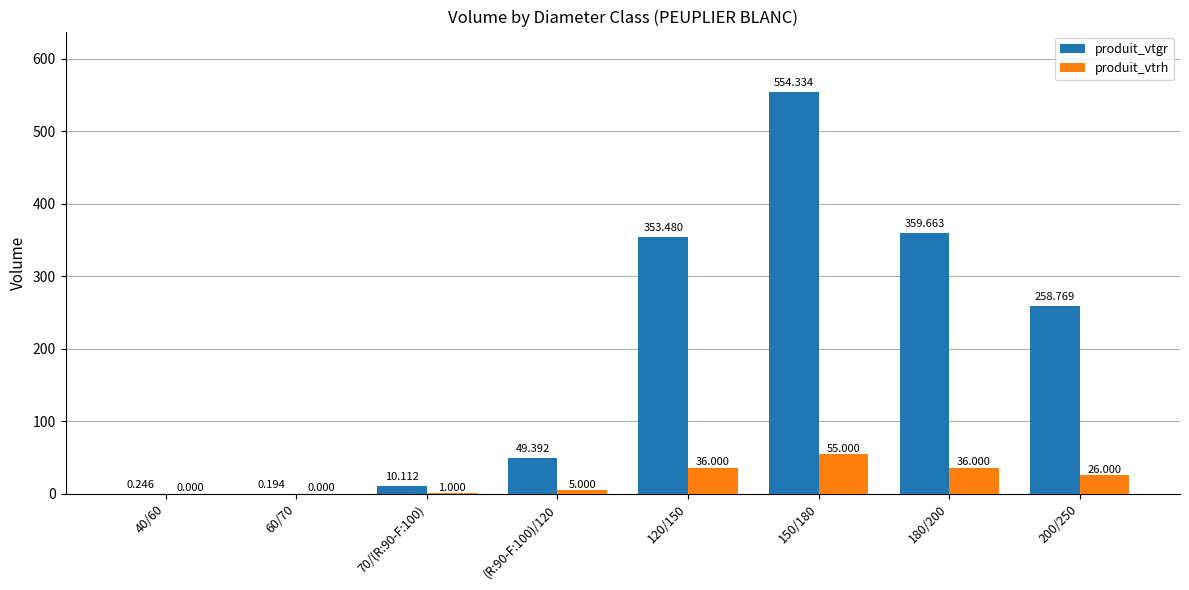

What is the total value across all series at 120/150?

389.5